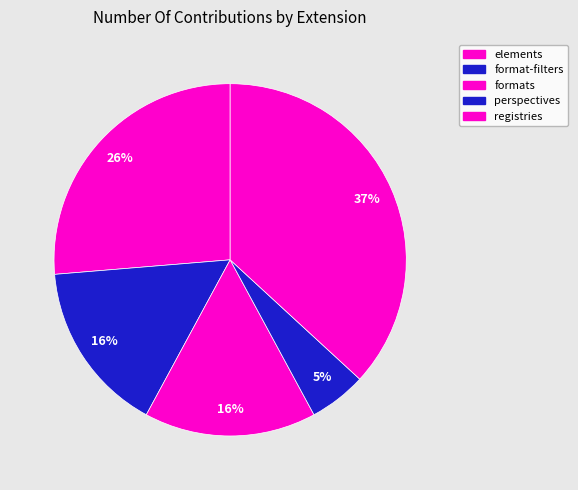

How many slices are in this pie chart?

5